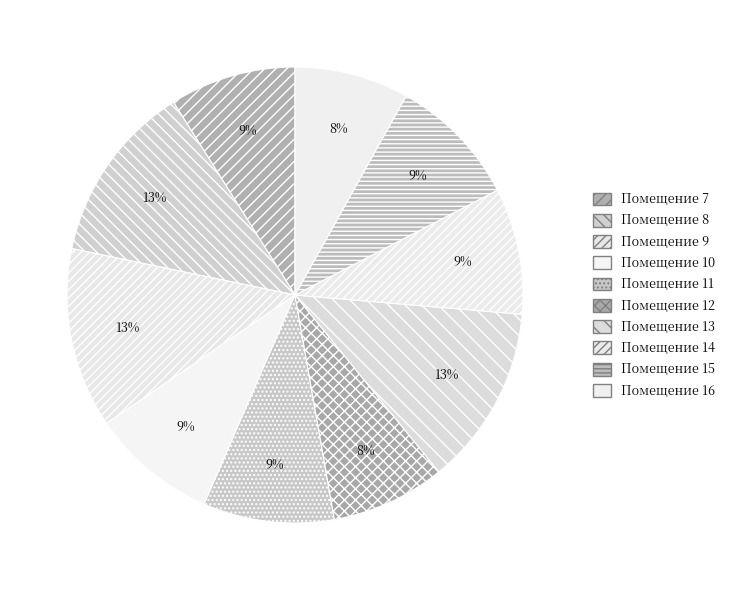

How many segments does this pie chart have?

10